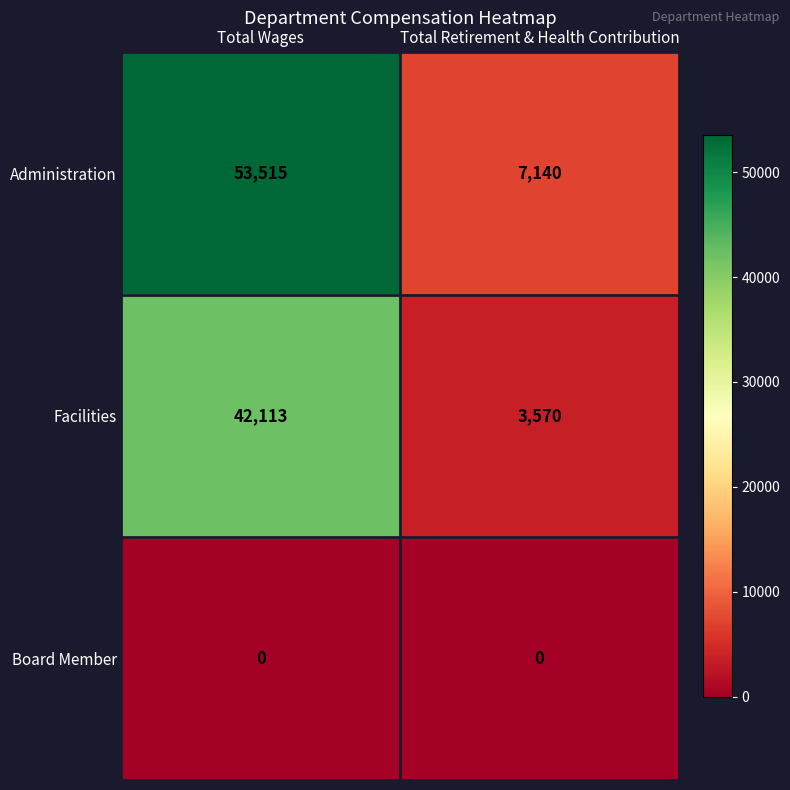

Rank the series at Total Retirement & Health Contribution from highest to lowest value.

Administration, Facilities, Board Member